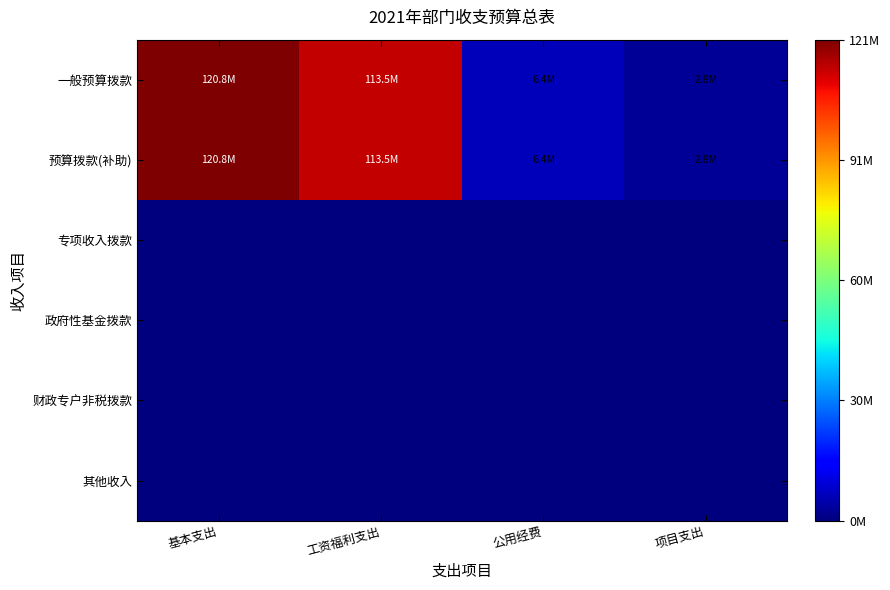

Rank the series at 公用经费 from highest to lowest value.

一般预算拨款, 预算拨款(补助), 专项收入拨款, 政府性基金拨款, 财政专户非税拨款, 其他收入